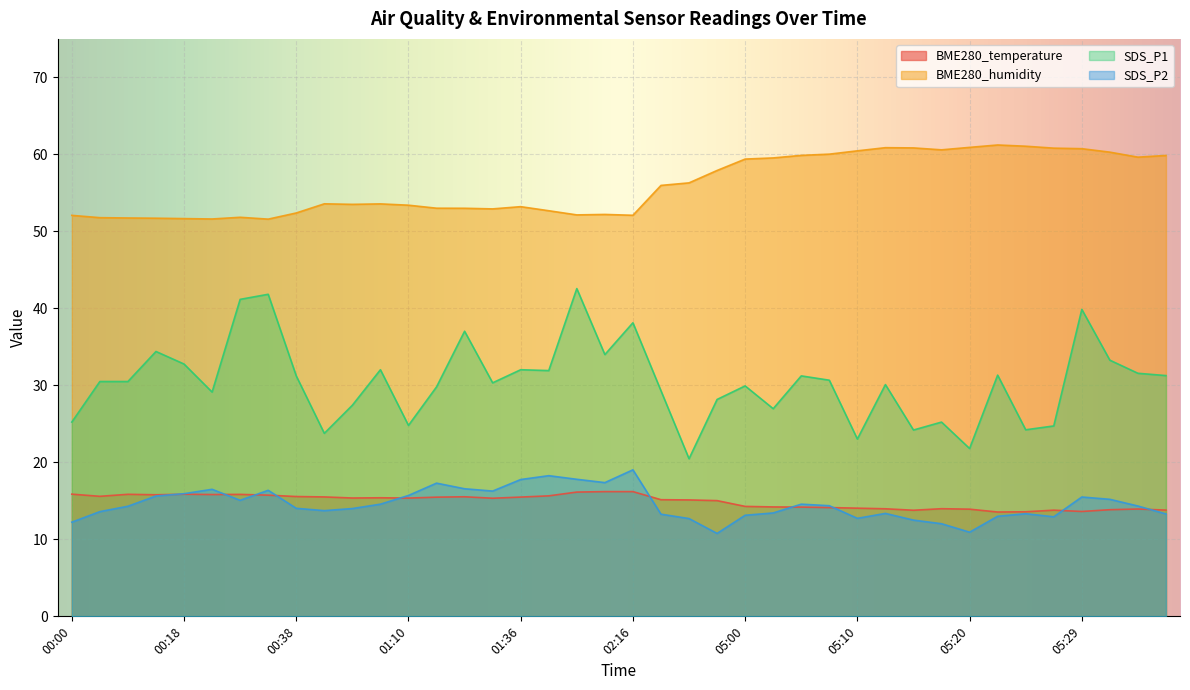

Which label corresponds to the smallest value in the chart?

03:49